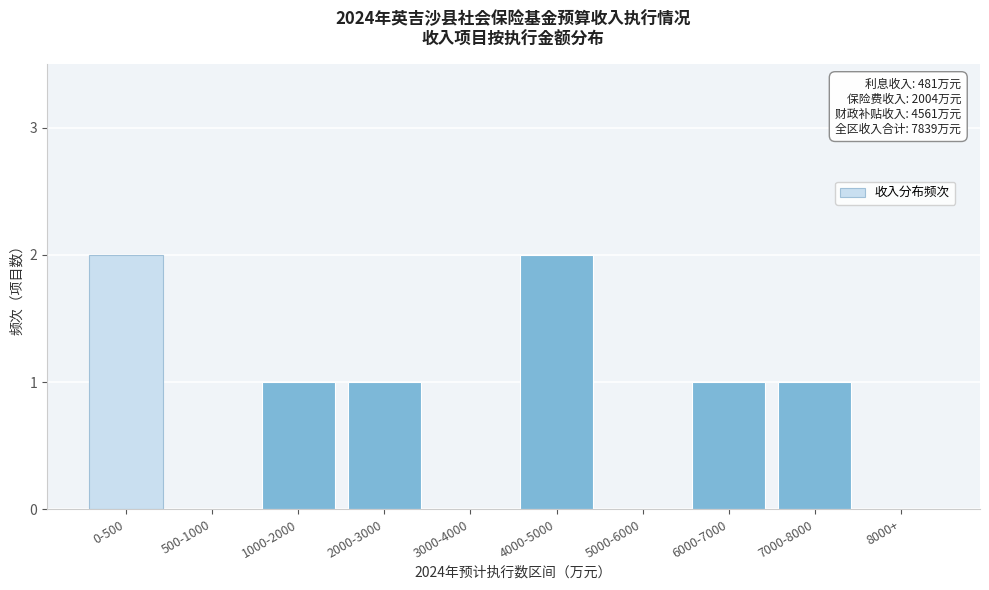

Reading left to right, what are all the values shown in this chart?

0-500=2	500-1000=0	1000-2000=1	2000-3000=1	3000-4000=0	4000-5000=2	5000-6000=0	6000-7000=1	7000-8000=1	8000+=0